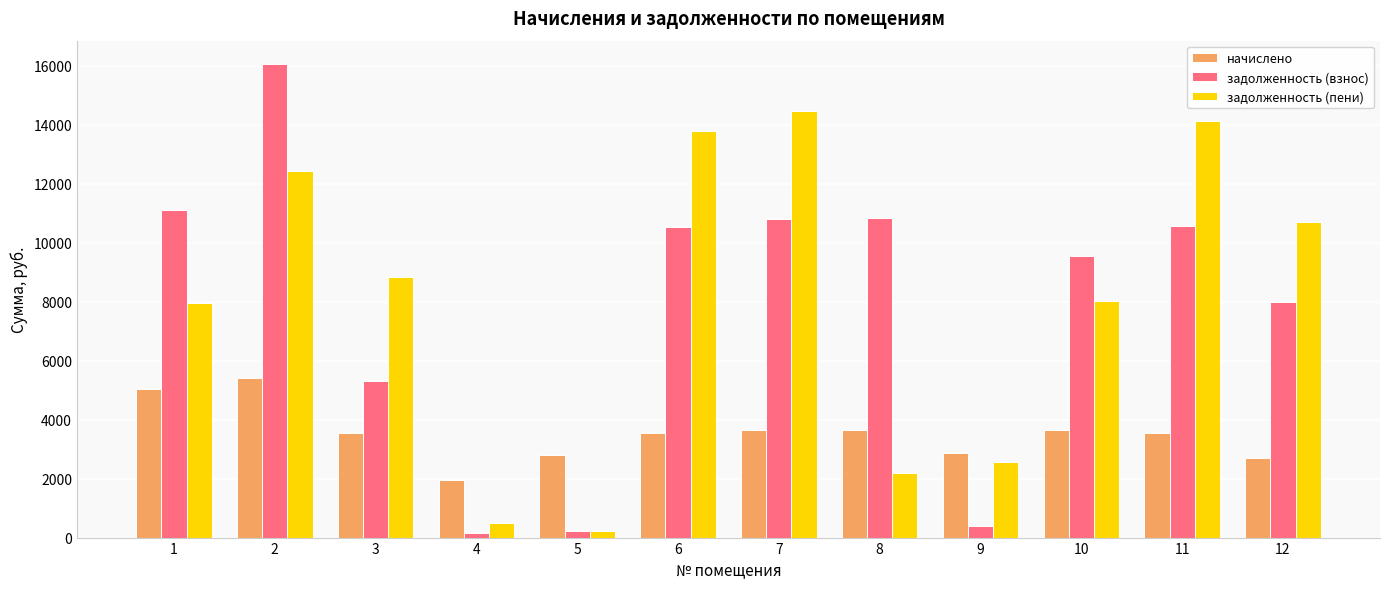

Between 3 and 11, which series saw the biggest shift?

задолженность (пени)